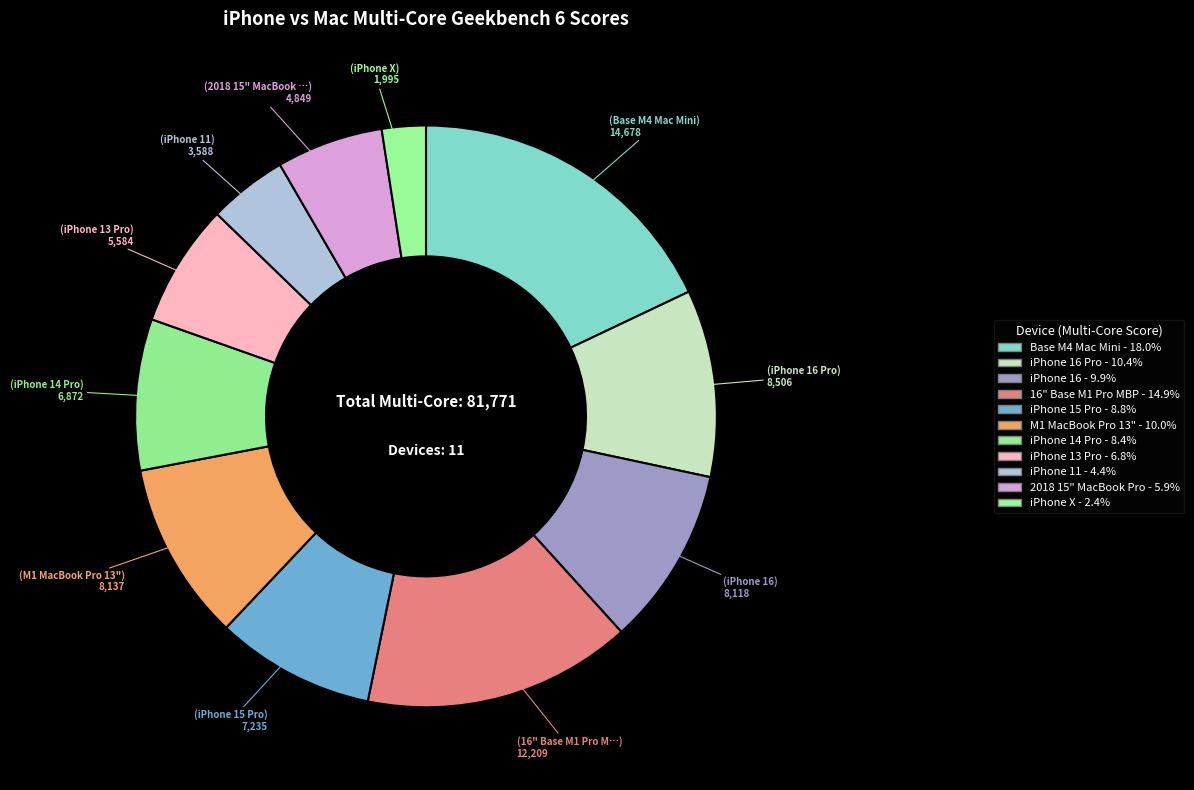

What is the smallest slice in the pie chart?

iPhone X